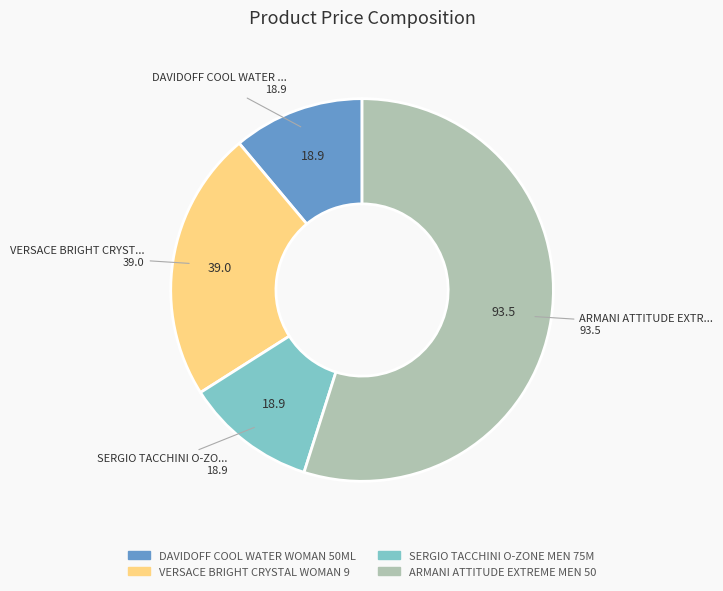

Does any single category account for the majority?

Yes